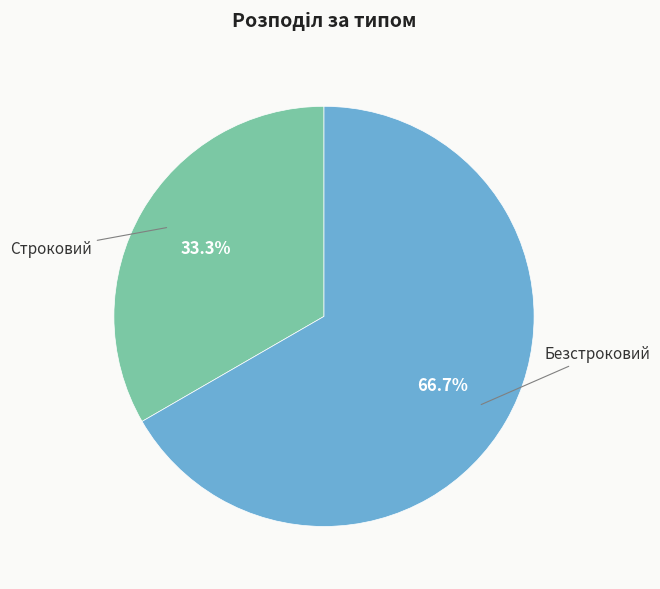

How many segments does this pie chart have?

2